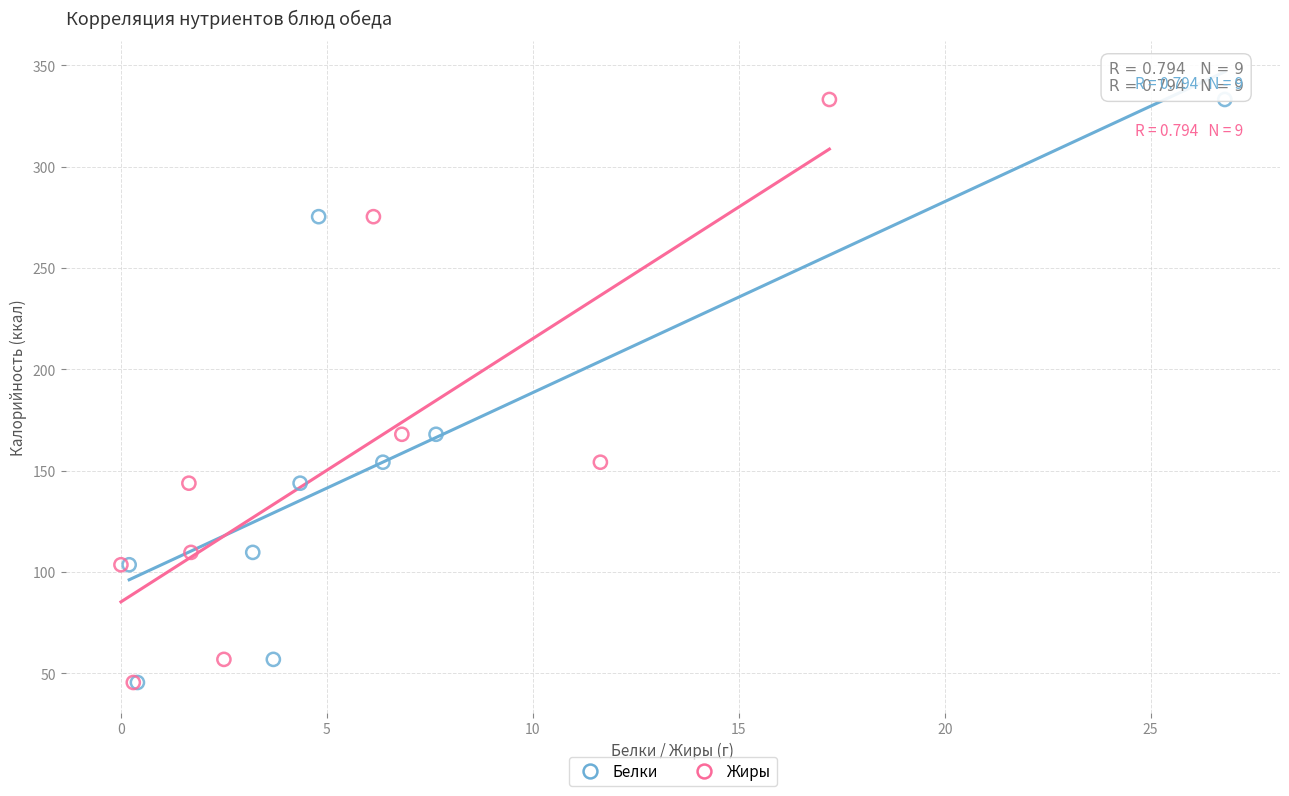

What are all the series names shown in the legend?

Белки, Жиры